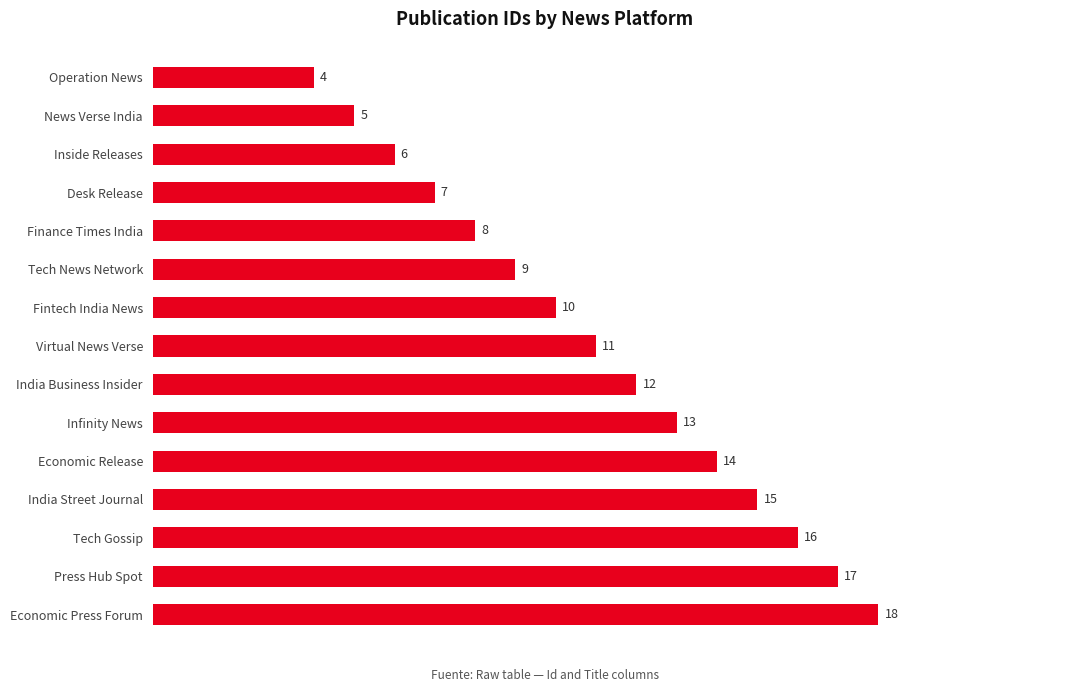

True or false: the data shows 5 at News Verse India.

True